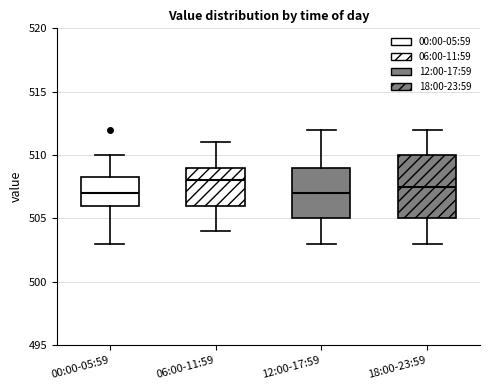

Reading left to right, read every box against the y-axis: the position of its median line, the range the box covers, and the ends of its whiskers. The values are not printed on the chart, so give them approximately, as read against the axis.

00:00-05:59: median 507.0, box 506.0 to 508.5, whiskers 503.0 to 510.0
06:00-11:59: median 508.0, box 506.0 to 509.0, whiskers 504.0 to 511.0
12:00-17:59: median 507.0, box 505.0 to 509.0, whiskers 503.0 to 512.0
18:00-23:59: median 507.5, box 505.0 to 510.0, whiskers 503.0 to 512.0